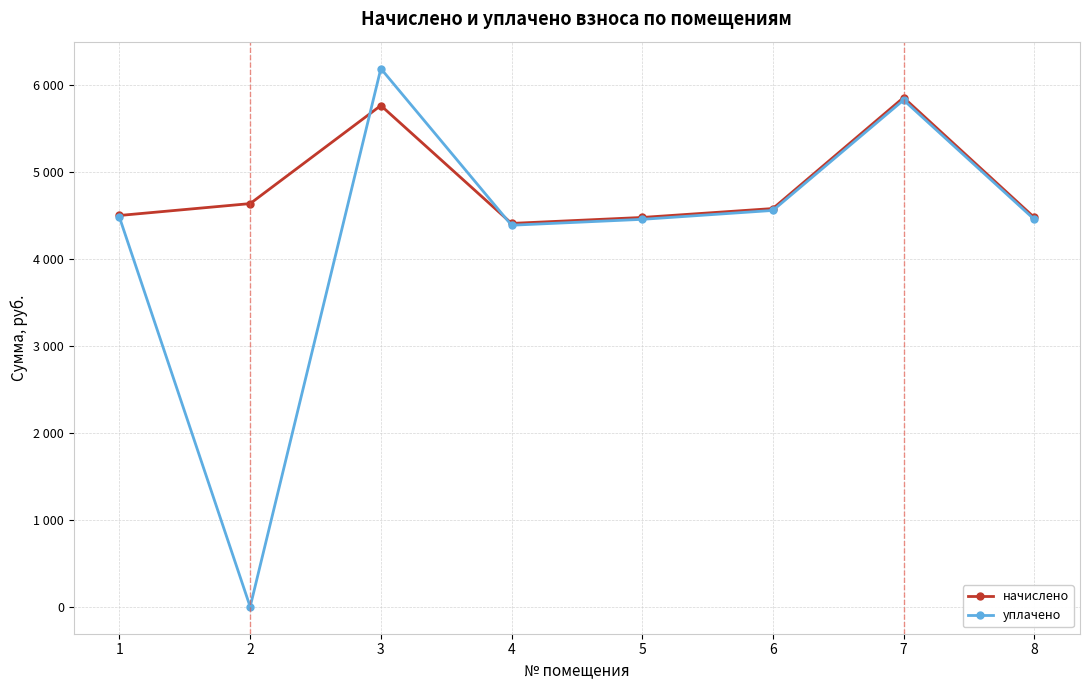

True or false: начислено has a value of 6451.8 at 2.

False